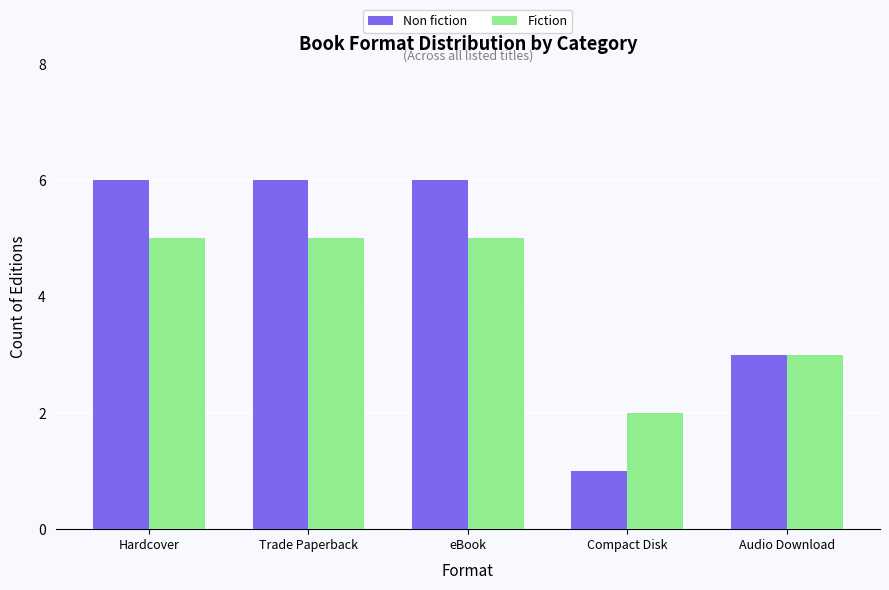

Rank the series by their maximum value, from lowest to highest.

Fiction, Non fiction